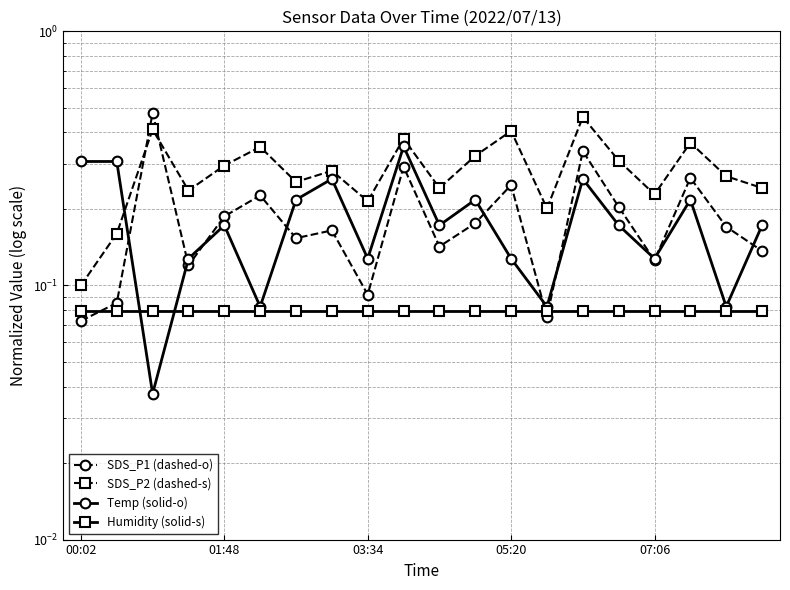

Where is SDS_P1 (dashed-o) nearest to the value 0?

00:02